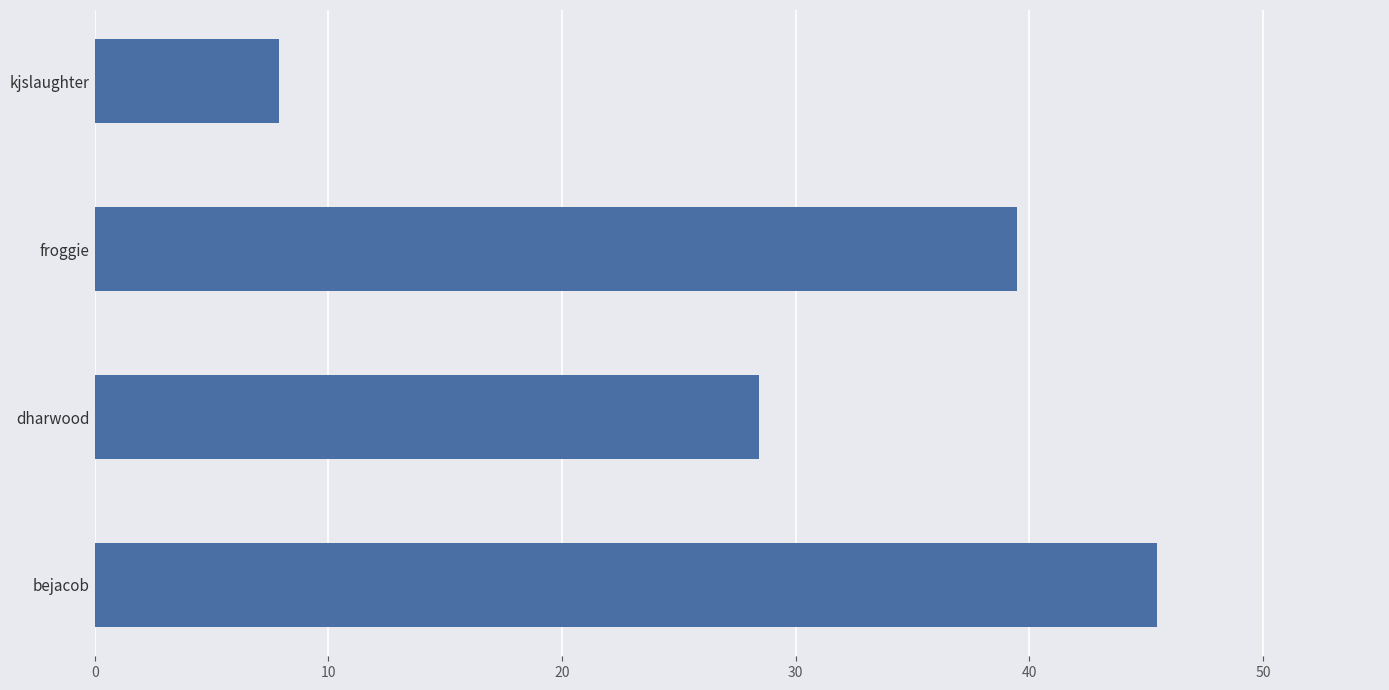

Approximately how many times larger is the value at kjslaughter compared to dharwood?

0.3